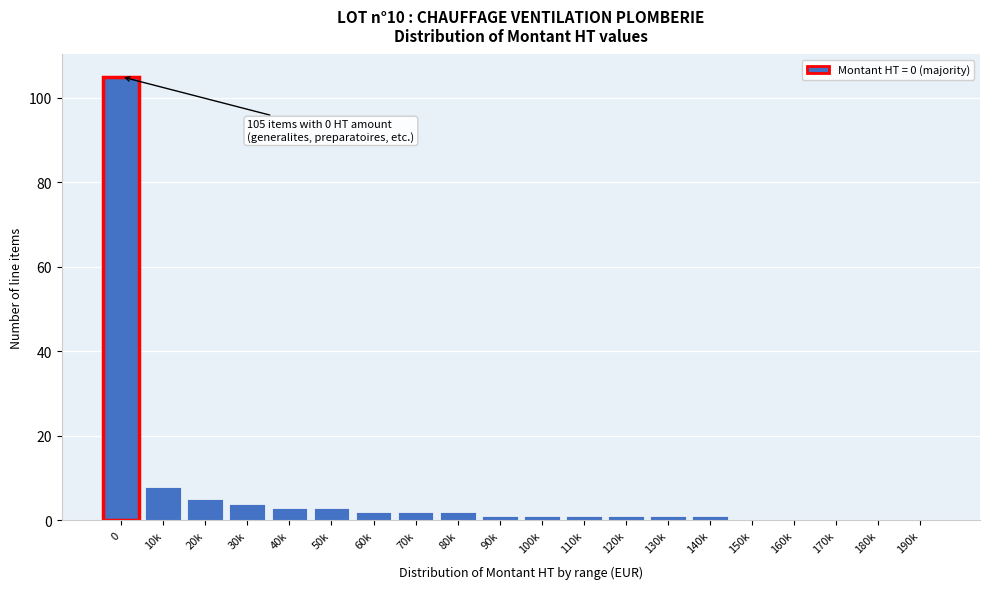

Reading left to right, list all the values displayed in this chart.

0=105	10k=8	20k=5	30k=4	40k=3	50k=3	60k=2	70k=2	80k=2	90k=1	100k=1	110k=1	120k=1	130k=1	140k=1	150k=0	160k=0	170k=0	180k=0	190k=0